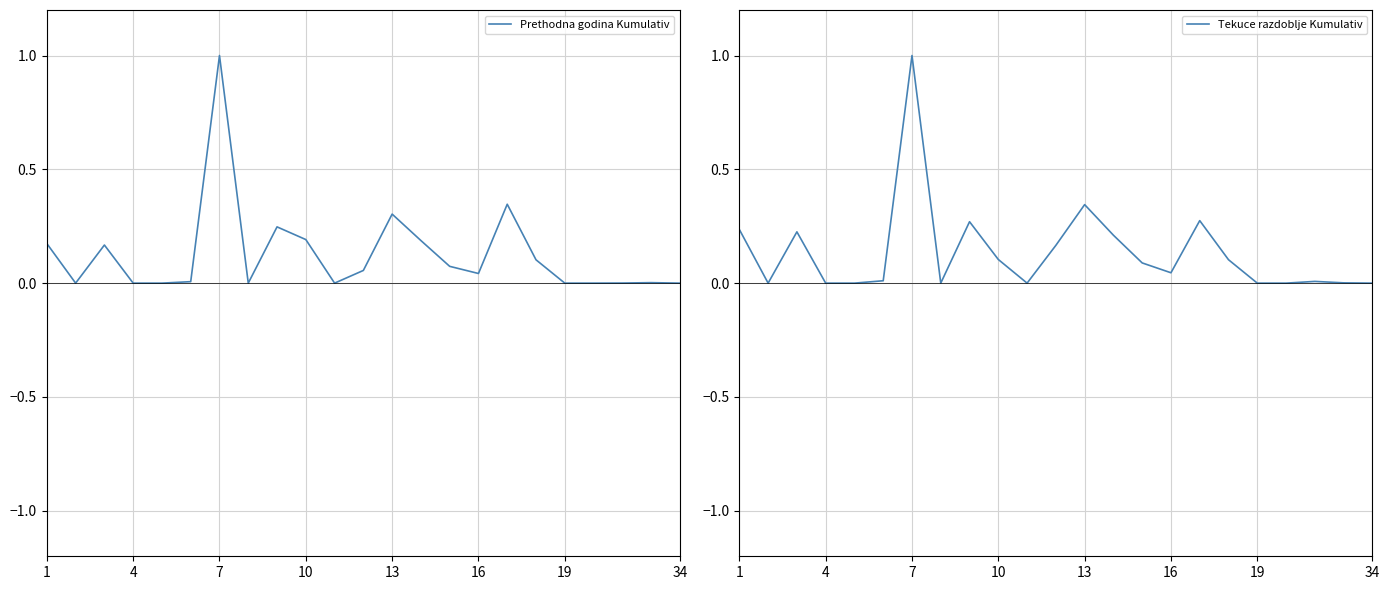

Is this an area chart (filled region under the line)?

No